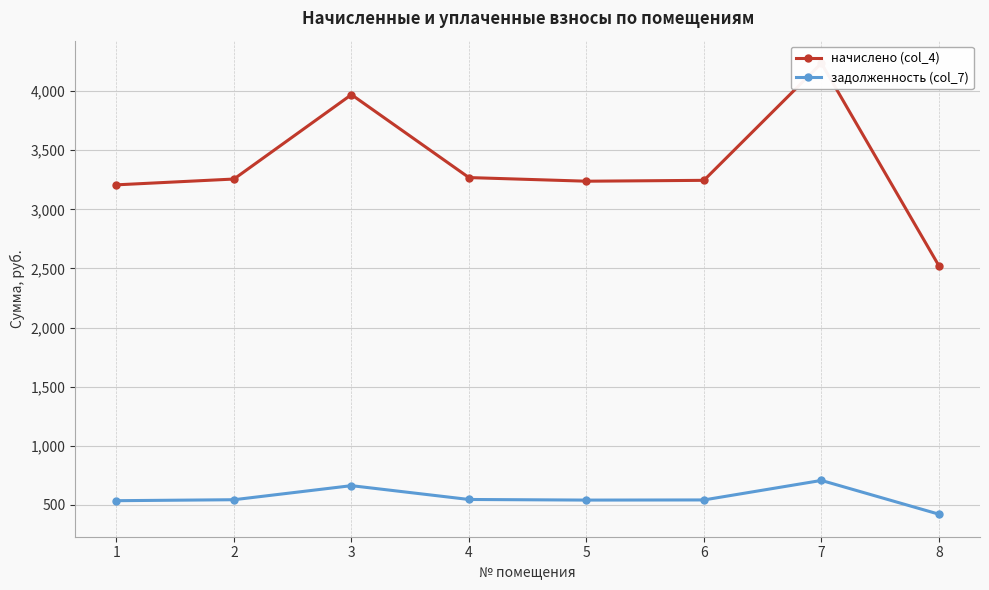

The value of начислено (col_4) at 7 is 6664.5. True or false?

False